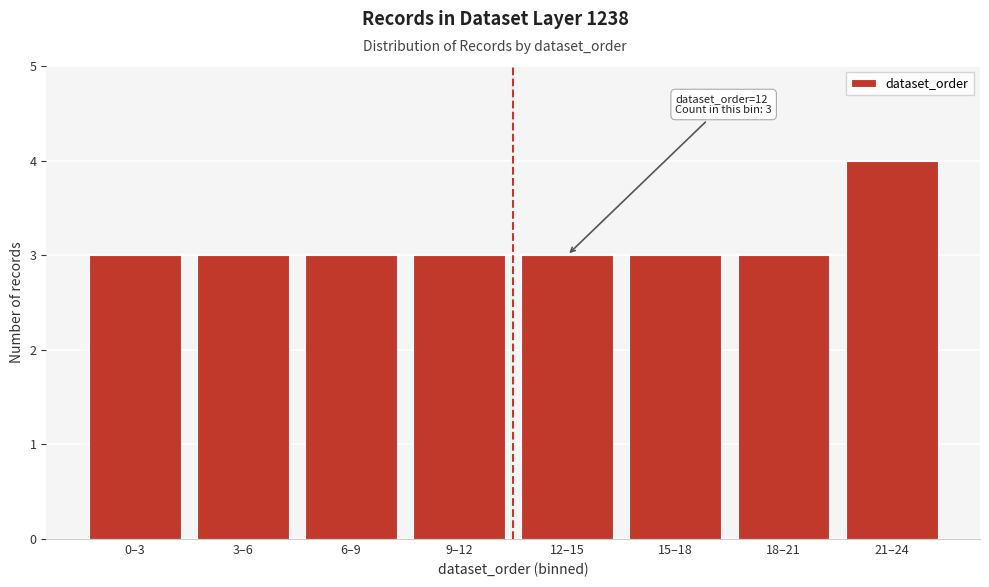

Reading right to left, extract all data points from this chart.

4	3	3	3	3	3	3	3